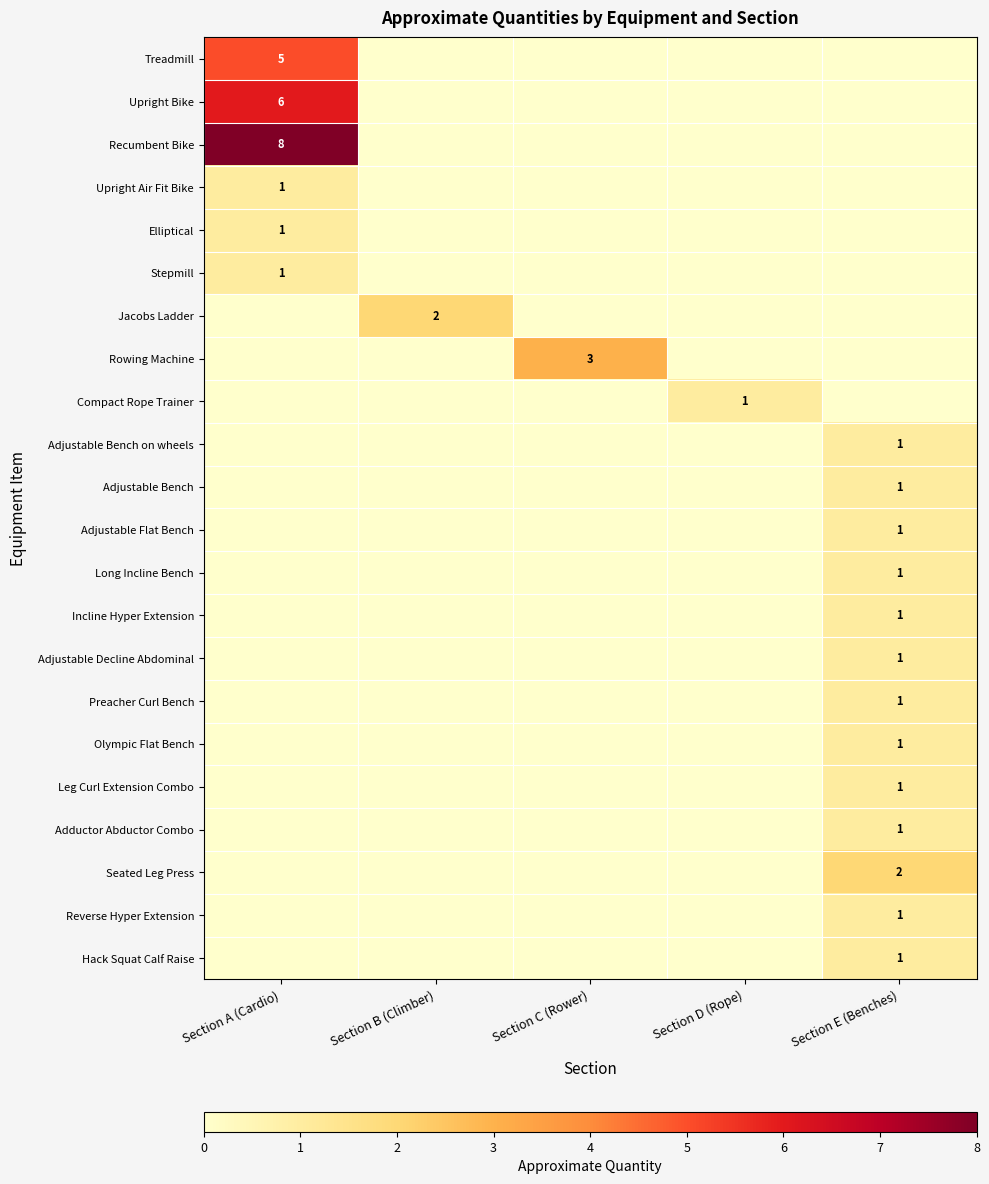

The Adjustable Decline Abdominal series shows 1 at Section E (Benches). True or false?

True